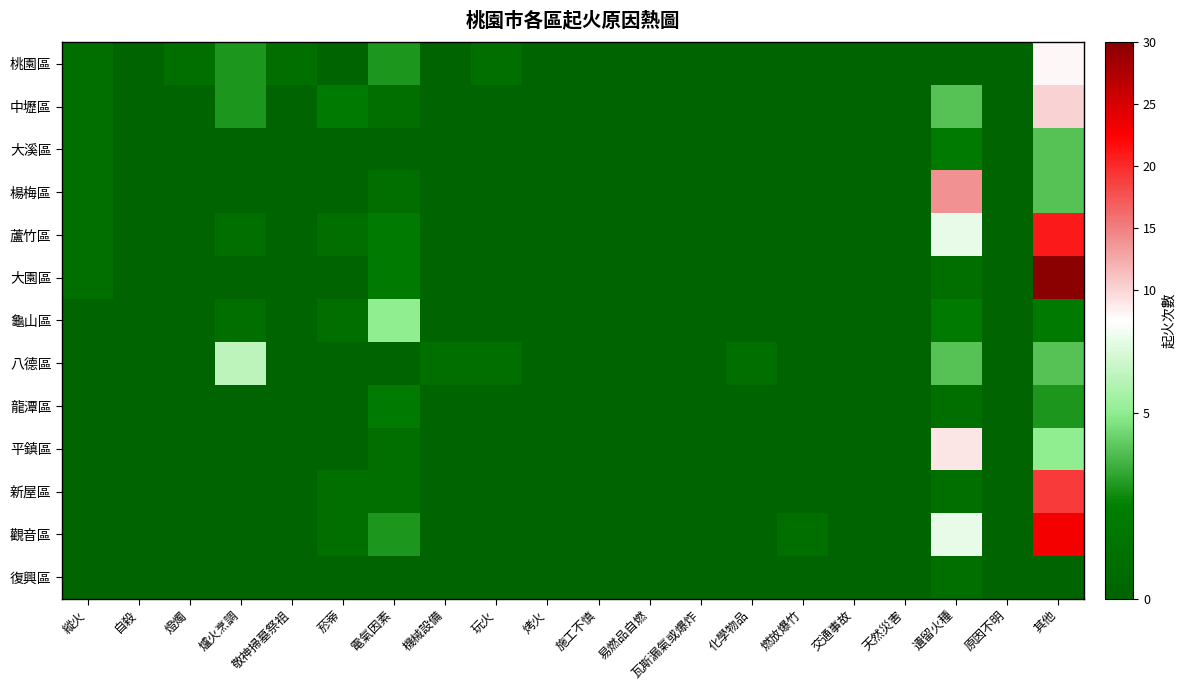

Reading right to left, list all the values displayed in this chart.

桃園區: 其他=8	原因不明=0	遺留火種=0	天然災害=0	交通事故=0	燃放爆竹=0	化學物品=0	瓦斯漏氣或爆炸=0	易燃品自燃=0	施工不慎=0	烤火=0	玩火=1	機械設備=0	電氣因素=3	菸蒂=0	敬神掃墓祭祖=1	爐火烹調=3	燈燭=1	自殺=0	縱火=1
中壢區: 其他=10	原因不明=0	遺留火種=4	天然災害=0	交通事故=0	燃放爆竹=0	化學物品=0	瓦斯漏氣或爆炸=0	易燃品自燃=0	施工不慎=0	烤火=0	玩火=0	機械設備=0	電氣因素=1	菸蒂=2	敬神掃墓祭祖=0	爐火烹調=3	燈燭=0	自殺=0	縱火=1
大溪區: 其他=4	原因不明=0	遺留火種=2	天然災害=0	交通事故=0	燃放爆竹=0	化學物品=0	瓦斯漏氣或爆炸=0	易燃品自燃=0	施工不慎=0	烤火=0	玩火=0	機械設備=0	電氣因素=0	菸蒂=0	敬神掃墓祭祖=0	爐火烹調=0	燈燭=0	自殺=0	縱火=1
楊梅區: 其他=4	原因不明=0	遺留火種=14	天然災害=0	交通事故=0	燃放爆竹=0	化學物品=0	瓦斯漏氣或爆炸=0	易燃品自燃=0	施工不慎=0	烤火=0	玩火=0	機械設備=0	電氣因素=1	菸蒂=0	敬神掃墓祭祖=0	爐火烹調=0	燈燭=0	自殺=0	縱火=1
蘆竹區: 其他=21	原因不明=0	遺留火種=7	天然災害=0	交通事故=0	燃放爆竹=0	化學物品=0	瓦斯漏氣或爆炸=0	易燃品自燃=0	施工不慎=0	烤火=0	玩火=0	機械設備=0	電氣因素=2	菸蒂=1	敬神掃墓祭祖=0	爐火烹調=1	燈燭=0	自殺=0	縱火=1
大園區: 其他=30	原因不明=0	遺留火種=1	天然災害=0	交通事故=0	燃放爆竹=0	化學物品=0	瓦斯漏氣或爆炸=0	易燃品自燃=0	施工不慎=0	烤火=0	玩火=0	機械設備=0	電氣因素=2	菸蒂=0	敬神掃墓祭祖=0	爐火烹調=0	燈燭=0	自殺=0	縱火=1
龜山區: 其他=2	原因不明=0	遺留火種=2	天然災害=0	交通事故=0	燃放爆竹=0	化學物品=0	瓦斯漏氣或爆炸=0	易燃品自燃=0	施工不慎=0	烤火=0	玩火=0	機械設備=0	電氣因素=5	菸蒂=1	敬神掃墓祭祖=0	爐火烹調=1	燈燭=0	自殺=0	縱火=0
八德區: 其他=4	原因不明=0	遺留火種=4	天然災害=0	交通事故=0	燃放爆竹=0	化學物品=1	瓦斯漏氣或爆炸=0	易燃品自燃=0	施工不慎=0	烤火=0	玩火=1	機械設備=1	電氣因素=0	菸蒂=0	敬神掃墓祭祖=0	爐火烹調=6	燈燭=0	自殺=0	縱火=0
龍潭區: 其他=3	原因不明=0	遺留火種=1	天然災害=0	交通事故=0	燃放爆竹=0	化學物品=0	瓦斯漏氣或爆炸=0	易燃品自燃=0	施工不慎=0	烤火=0	玩火=0	機械設備=0	電氣因素=2	菸蒂=0	敬神掃墓祭祖=0	爐火烹調=0	燈燭=0	自殺=0	縱火=0
平鎮區: 其他=5	原因不明=0	遺留火種=9	天然災害=0	交通事故=0	燃放爆竹=0	化學物品=0	瓦斯漏氣或爆炸=0	易燃品自燃=0	施工不慎=0	烤火=0	玩火=0	機械設備=0	電氣因素=1	菸蒂=0	敬神掃墓祭祖=0	爐火烹調=0	燈燭=0	自殺=0	縱火=0
新屋區: 其他=19	原因不明=0	遺留火種=1	天然災害=0	交通事故=0	燃放爆竹=0	化學物品=0	瓦斯漏氣或爆炸=0	易燃品自燃=0	施工不慎=0	烤火=0	玩火=0	機械設備=0	電氣因素=1	菸蒂=1	敬神掃墓祭祖=0	爐火烹調=0	燈燭=0	自殺=0	縱火=0
觀音區: 其他=23	原因不明=0	遺留火種=7	天然災害=0	交通事故=0	燃放爆竹=1	化學物品=0	瓦斯漏氣或爆炸=0	易燃品自燃=0	施工不慎=0	烤火=0	玩火=0	機械設備=0	電氣因素=3	菸蒂=1	敬神掃墓祭祖=0	爐火烹調=0	燈燭=0	自殺=0	縱火=0
復興區: 其他=0	原因不明=0	遺留火種=1	天然災害=0	交通事故=0	燃放爆竹=0	化學物品=0	瓦斯漏氣或爆炸=0	易燃品自燃=0	施工不慎=0	烤火=0	玩火=0	機械設備=0	電氣因素=0	菸蒂=0	敬神掃墓祭祖=0	爐火烹調=0	燈燭=0	自殺=0	縱火=0